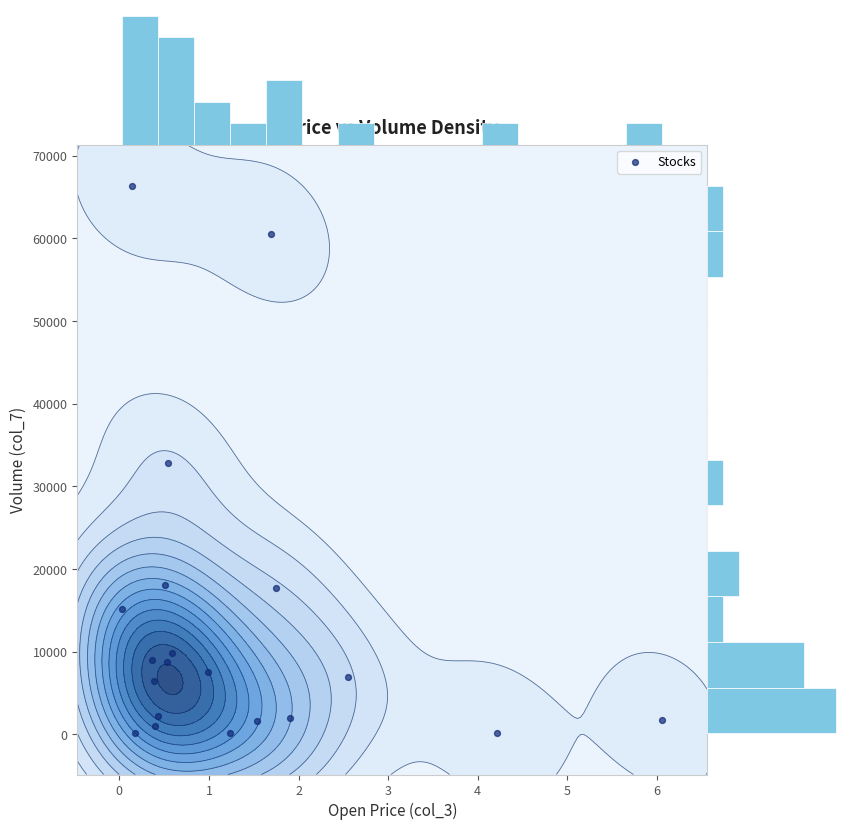

What is the average value?

13424